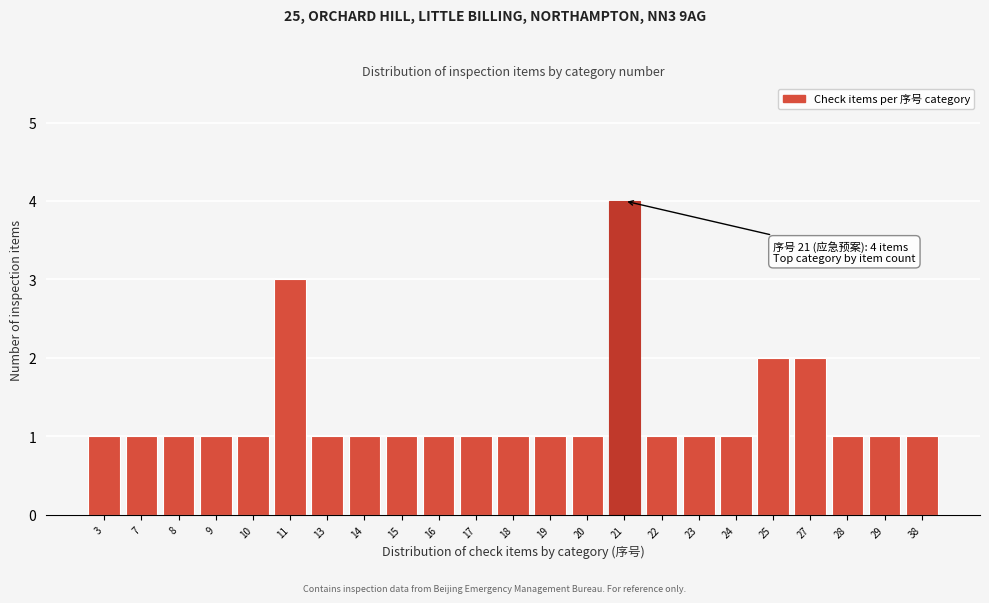

Reading left to right, list all the values displayed in this chart.

3=1	7=1	8=1	9=1	10=1	11=3	13=1	14=1	15=1	16=1	17=1	18=1	19=1	20=1	21=4	22=1	23=1	24=1	25=2	27=2	28=1	29=1	38=1